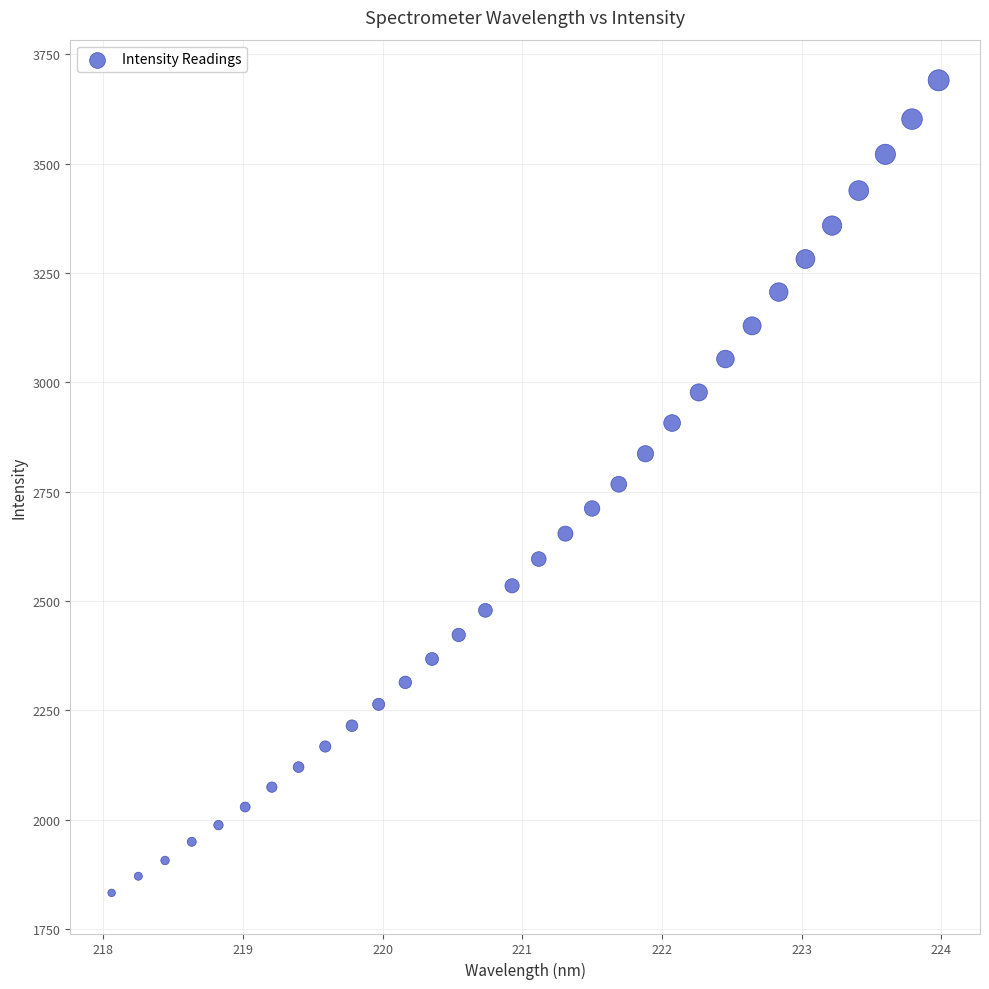

What is the range of Y values (max minus min)?

1857.7